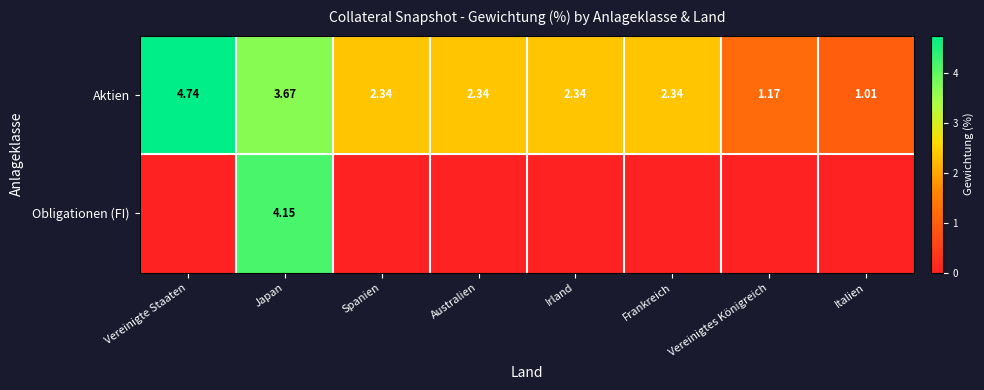

What is the total value across all series at Frankreich?

2.3